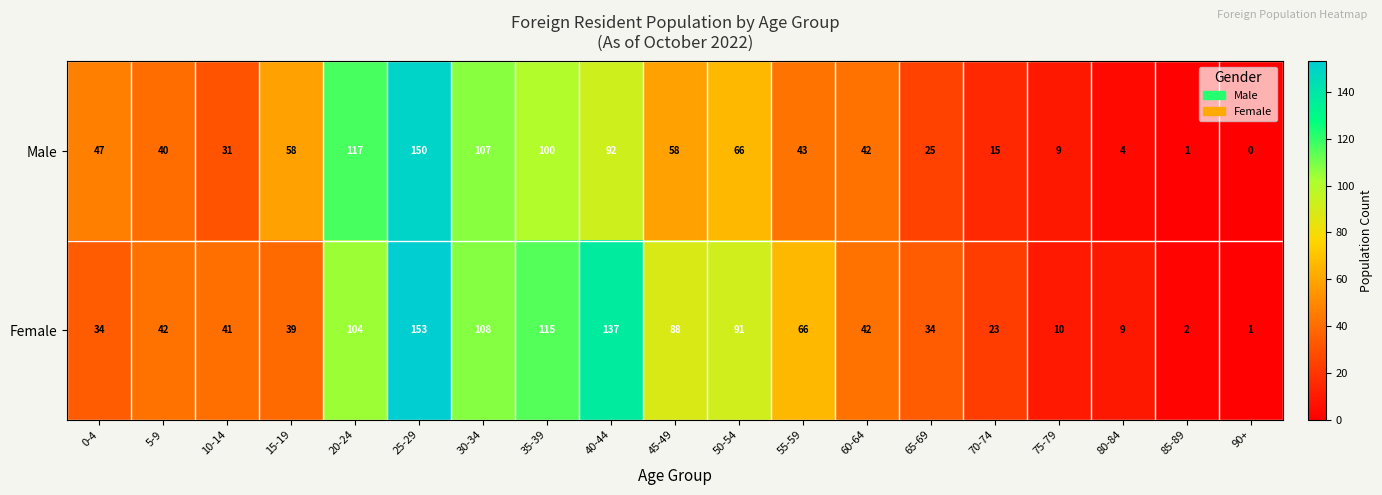

At which category does the chart reach its minimum across all series?

90+